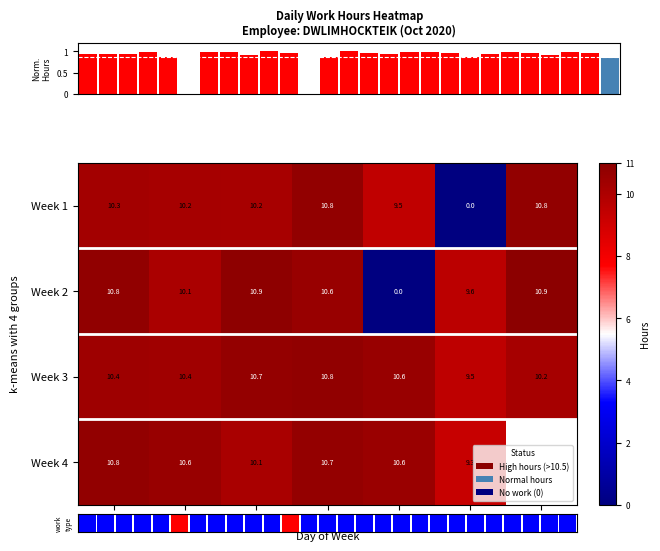

What is the approximate value of Week 3 at Tue?

10.4